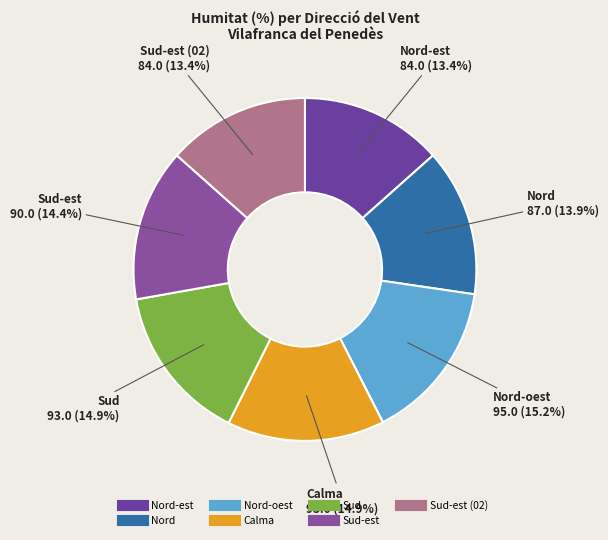

How many slices are in this pie chart?

7